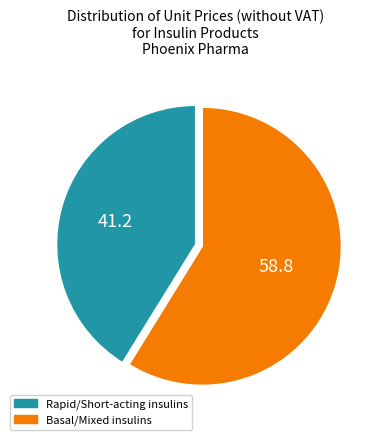

Which slice is the largest?

Basal/Mixed insulins